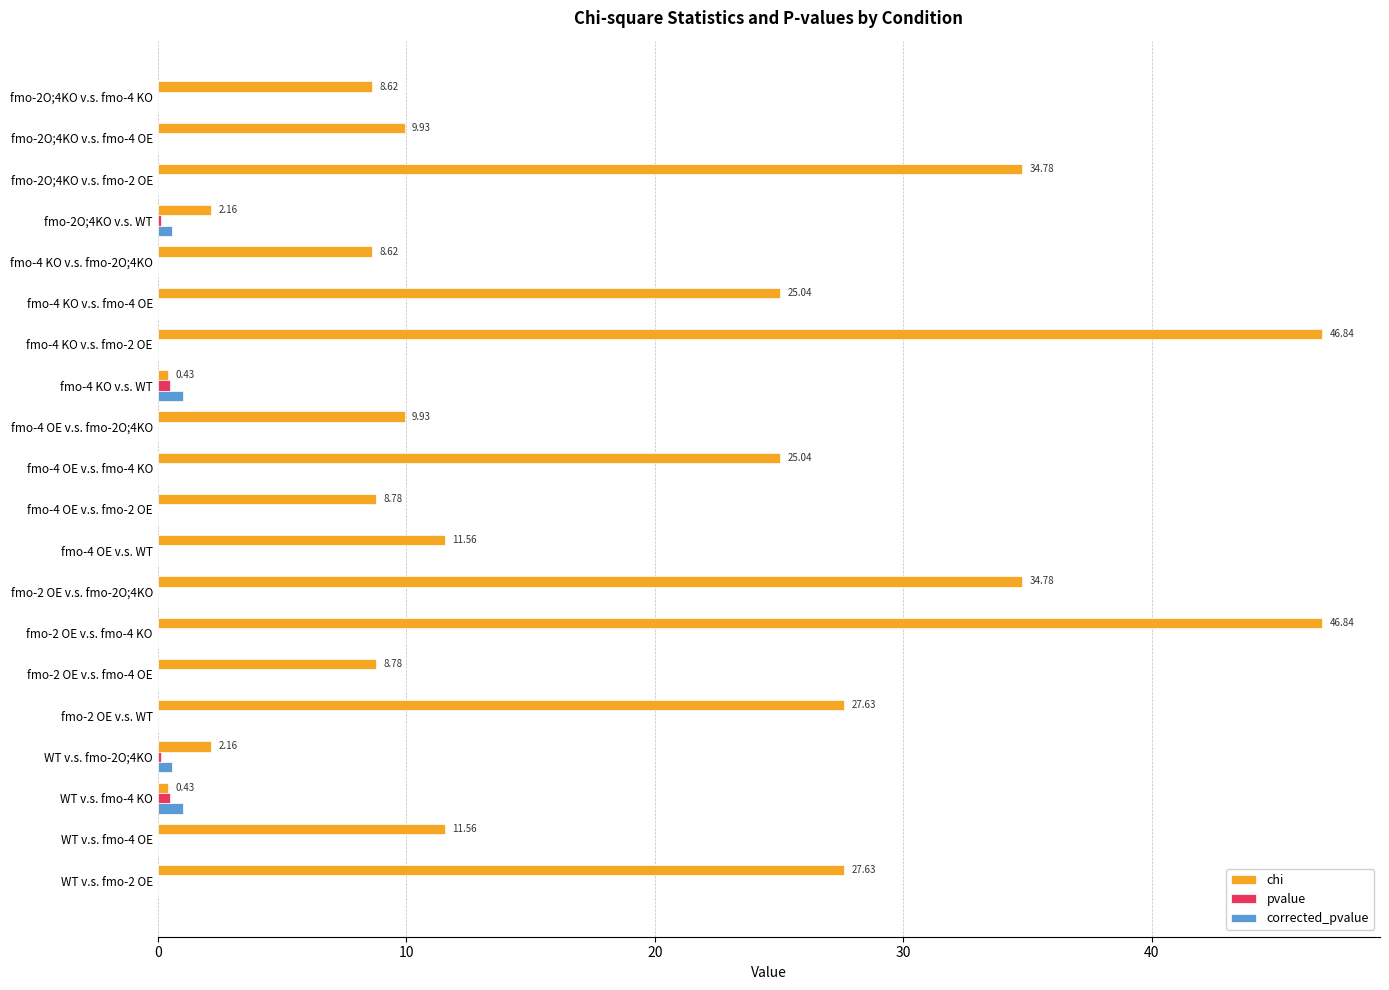

What is the sum of all corrected_pvalue values?

3.2